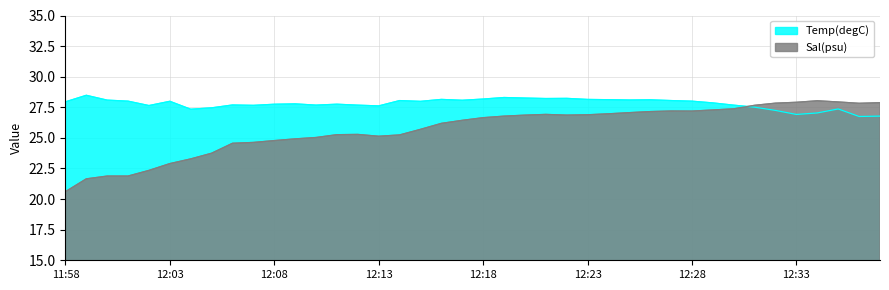

Between 12:16 and 12:28, which series saw the biggest shift?

Sal(psu)